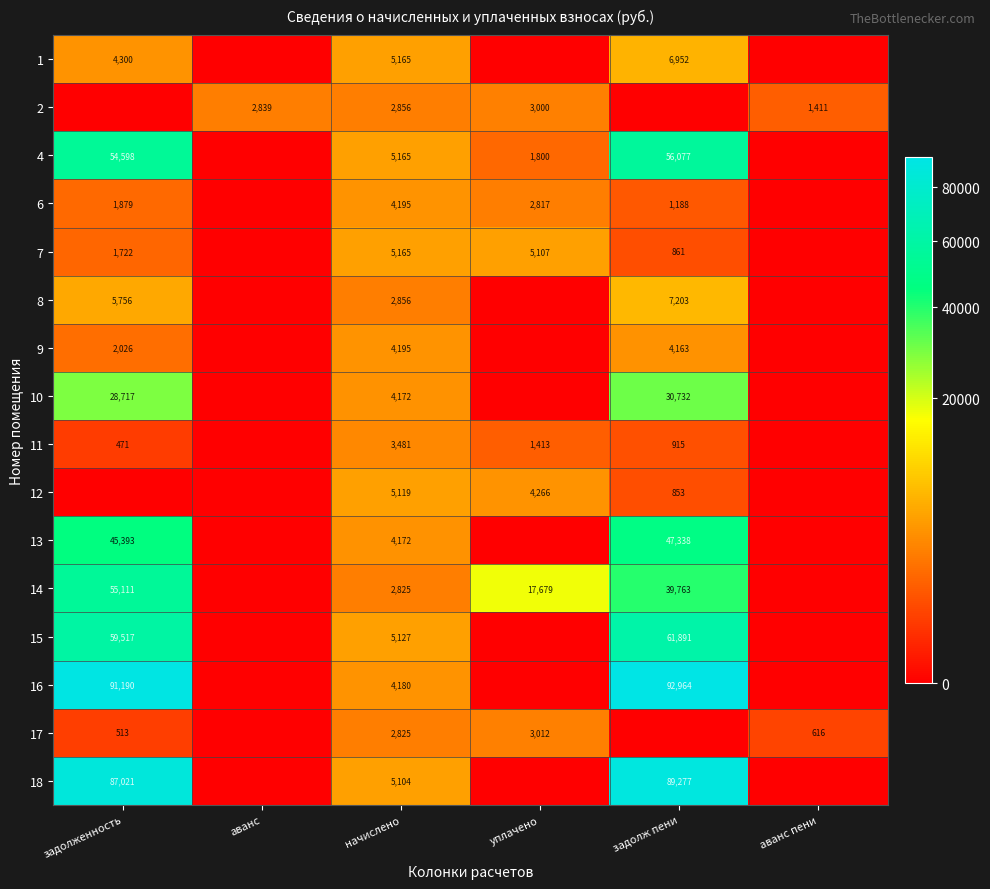

What is the total value across all series at уплачено?

39094.2